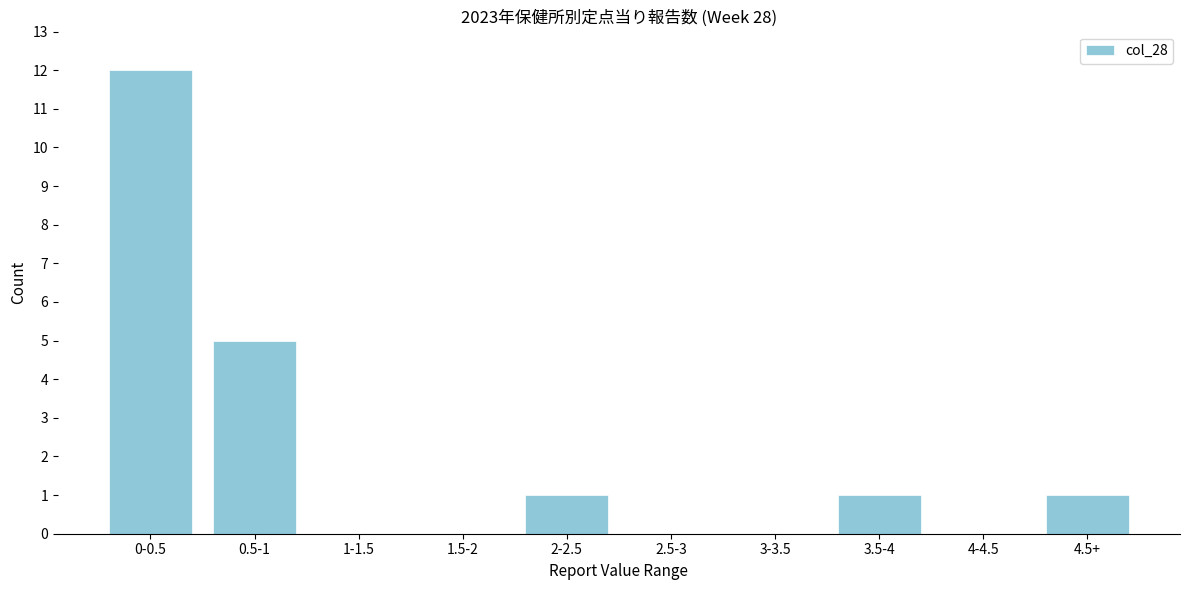

Reading left to right, what are all the values shown in this chart?

0-0.5=12	0.5-1=5	1-1.5=0	1.5-2=0	2-2.5=1	2.5-3=0	3-3.5=0	3.5-4=1	4-4.5=0	4.5+=1